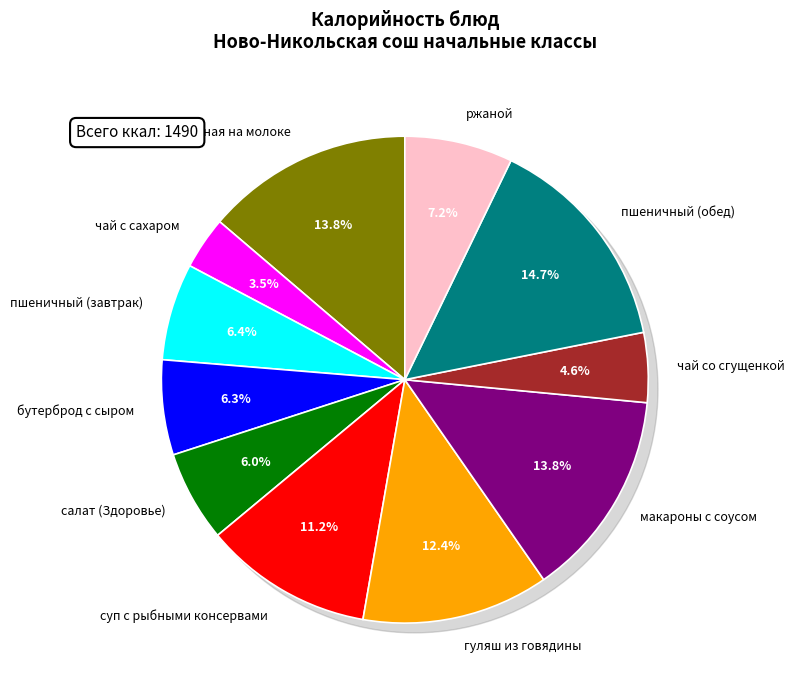

What is the total percentage of ржаной and каша пшеничная на молоке?

20.9%